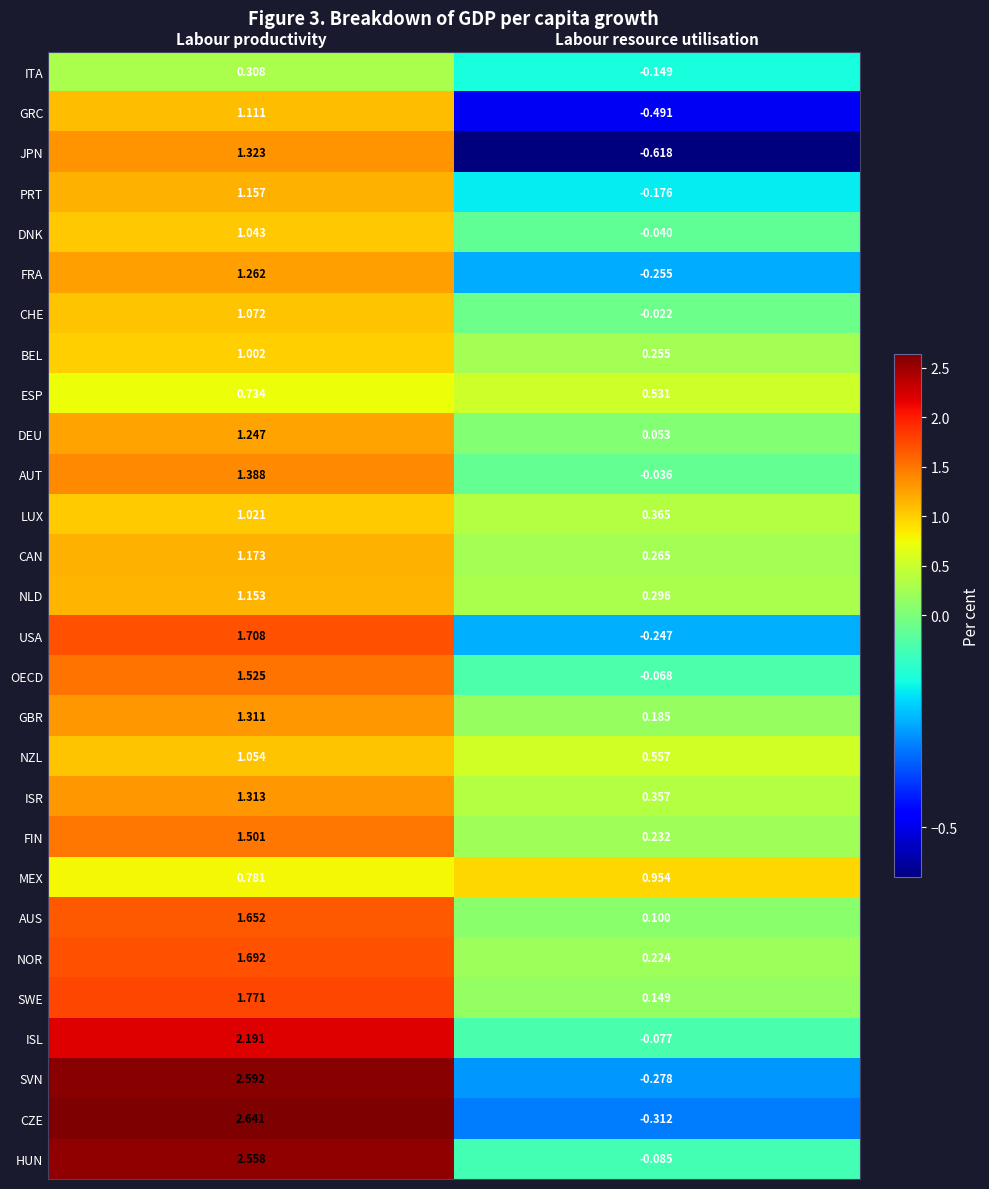

Which label corresponds to the largest value in the chart?

Labour productivity